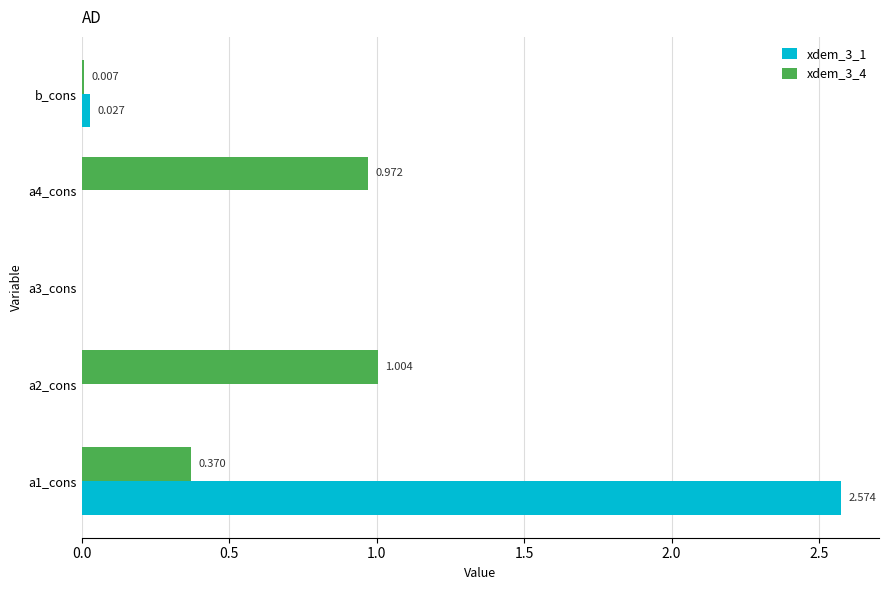

At which label is xdem_3_1 closest to 1?

b_cons